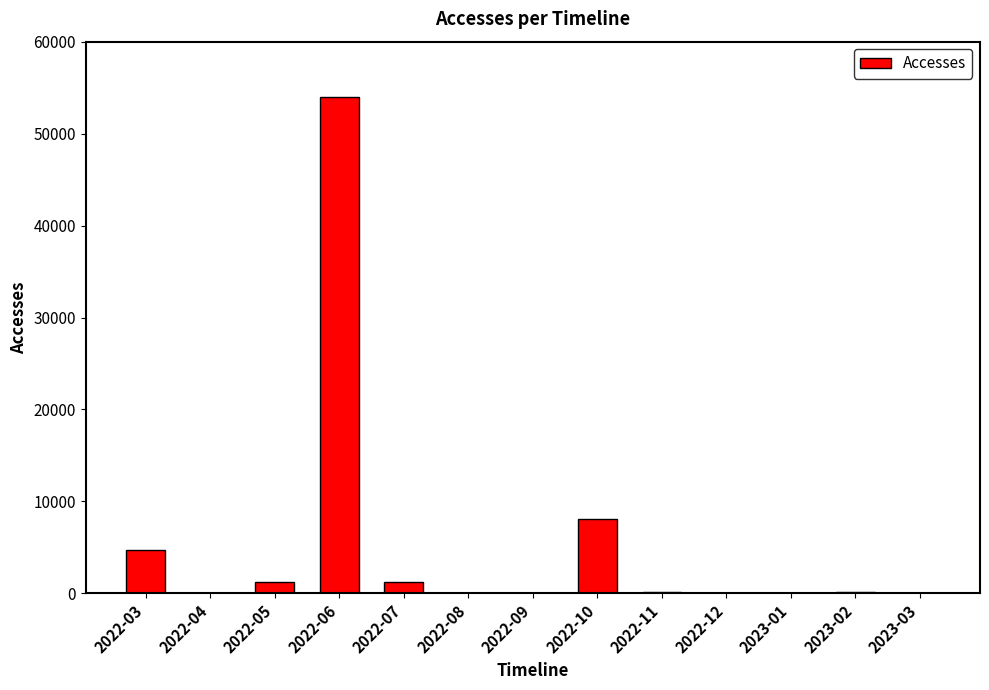

Which label corresponds to the largest value in the chart?

2022-06